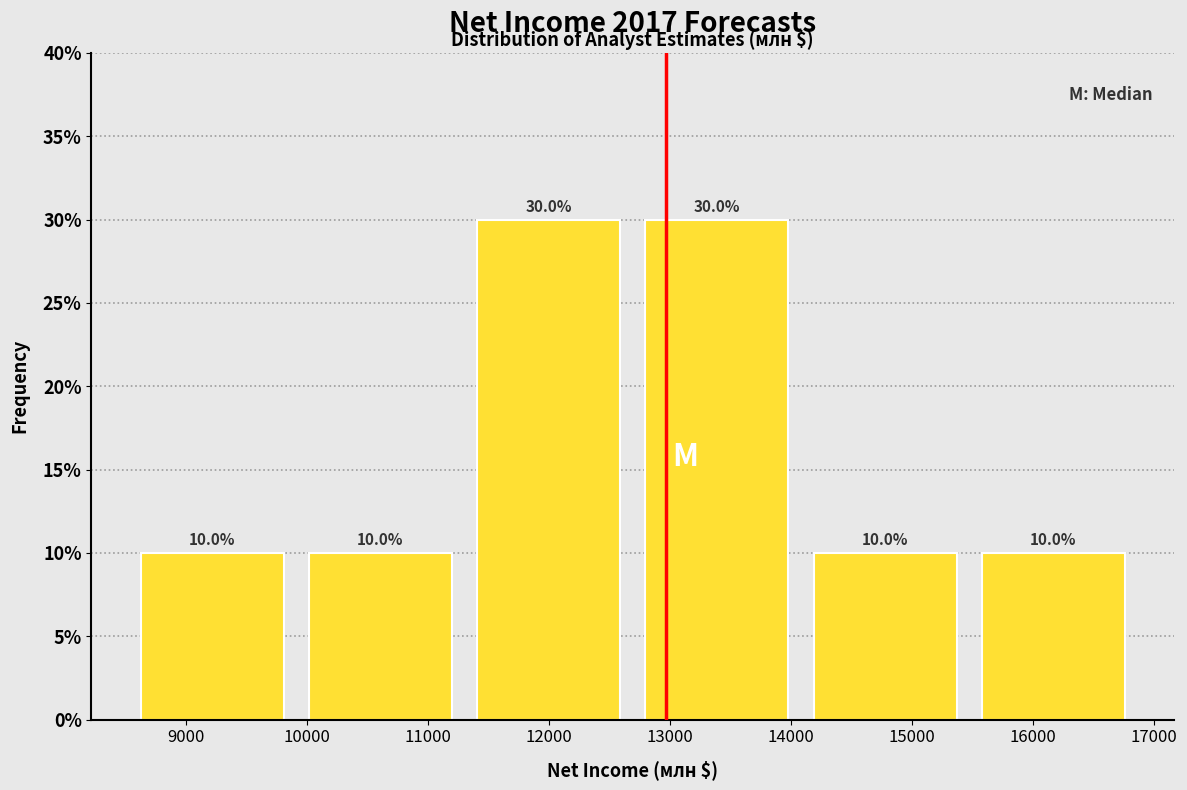

What is the height of the bar covering 14200 to 15600 on the x-axis? The bar edges are not printed on the chart, so give them approximately, as read against the axis.

10.0